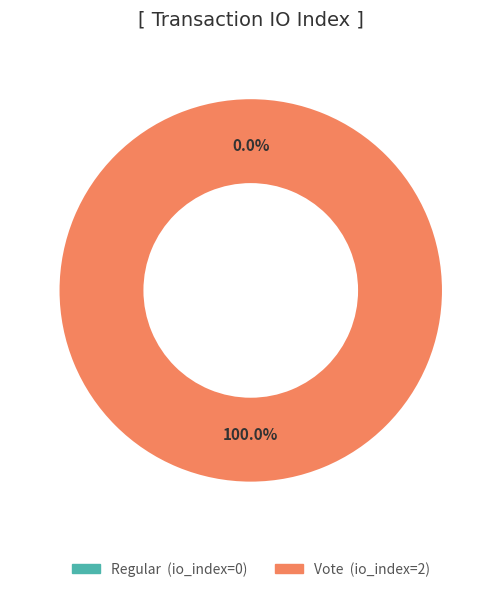

How many segments does this pie chart have?

2